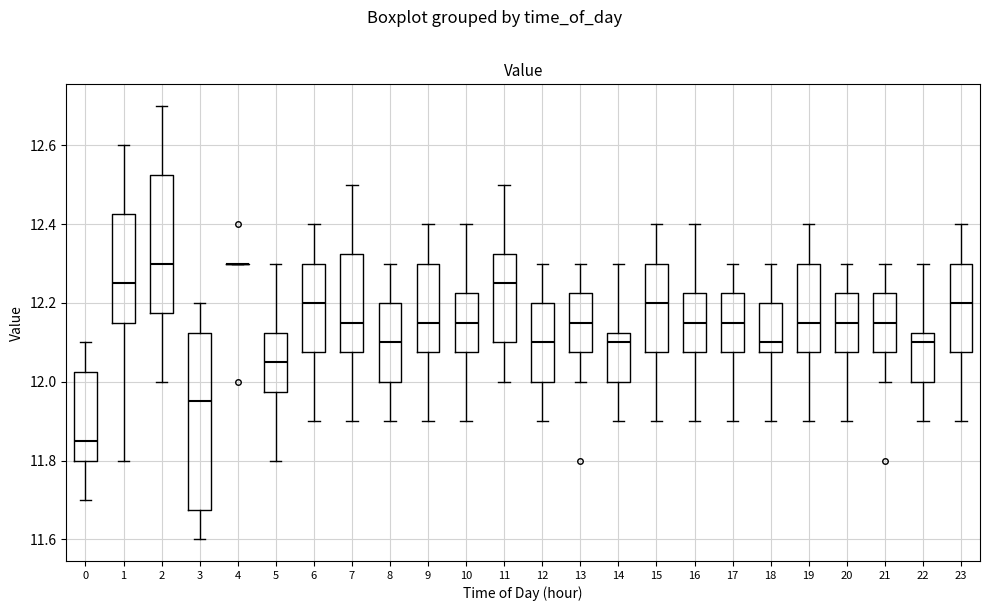

Comparing the boxes themselves (not the whiskers), which one is the tallest?

3